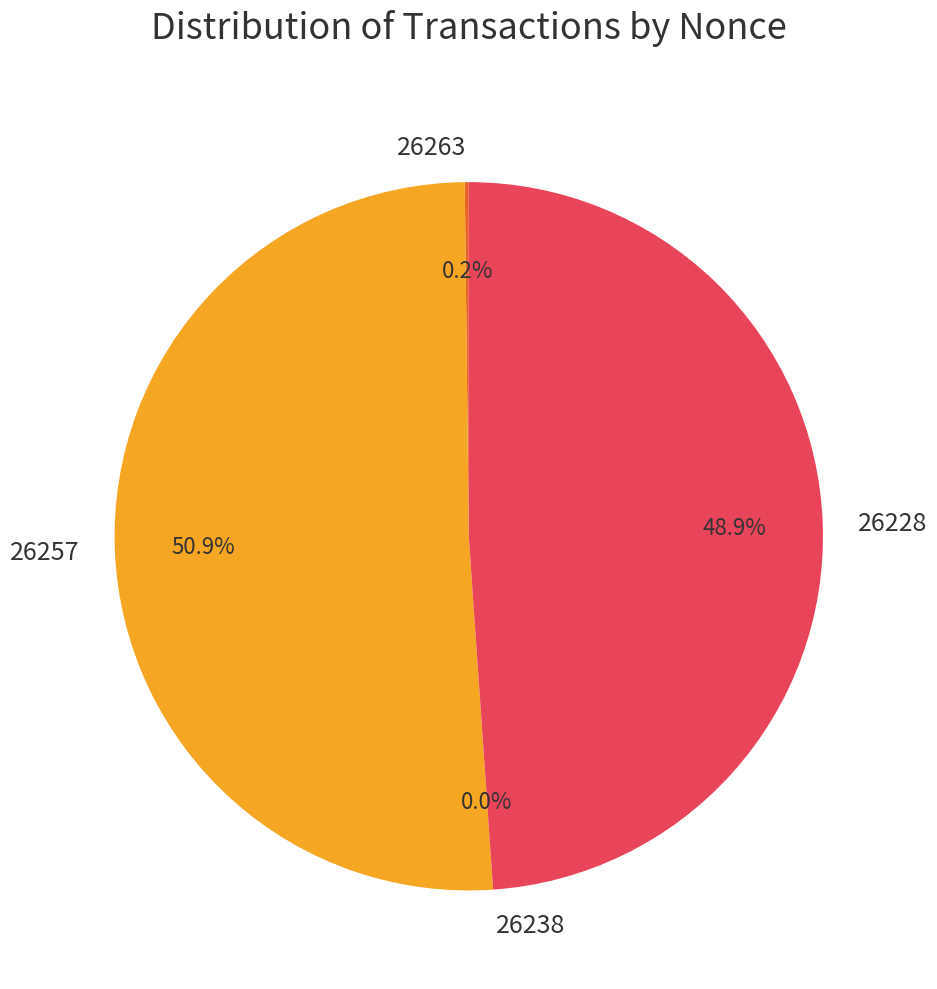

To the nearest percent, what is the average slice percentage?

25%